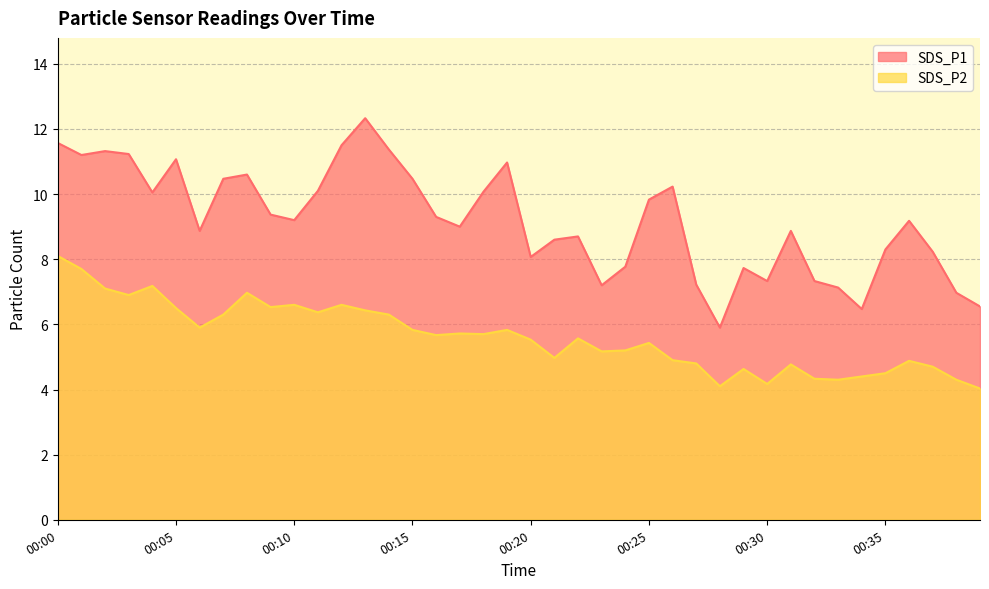

What is the difference between the second highest and minimum values in the SDS_P1 series?

5.7